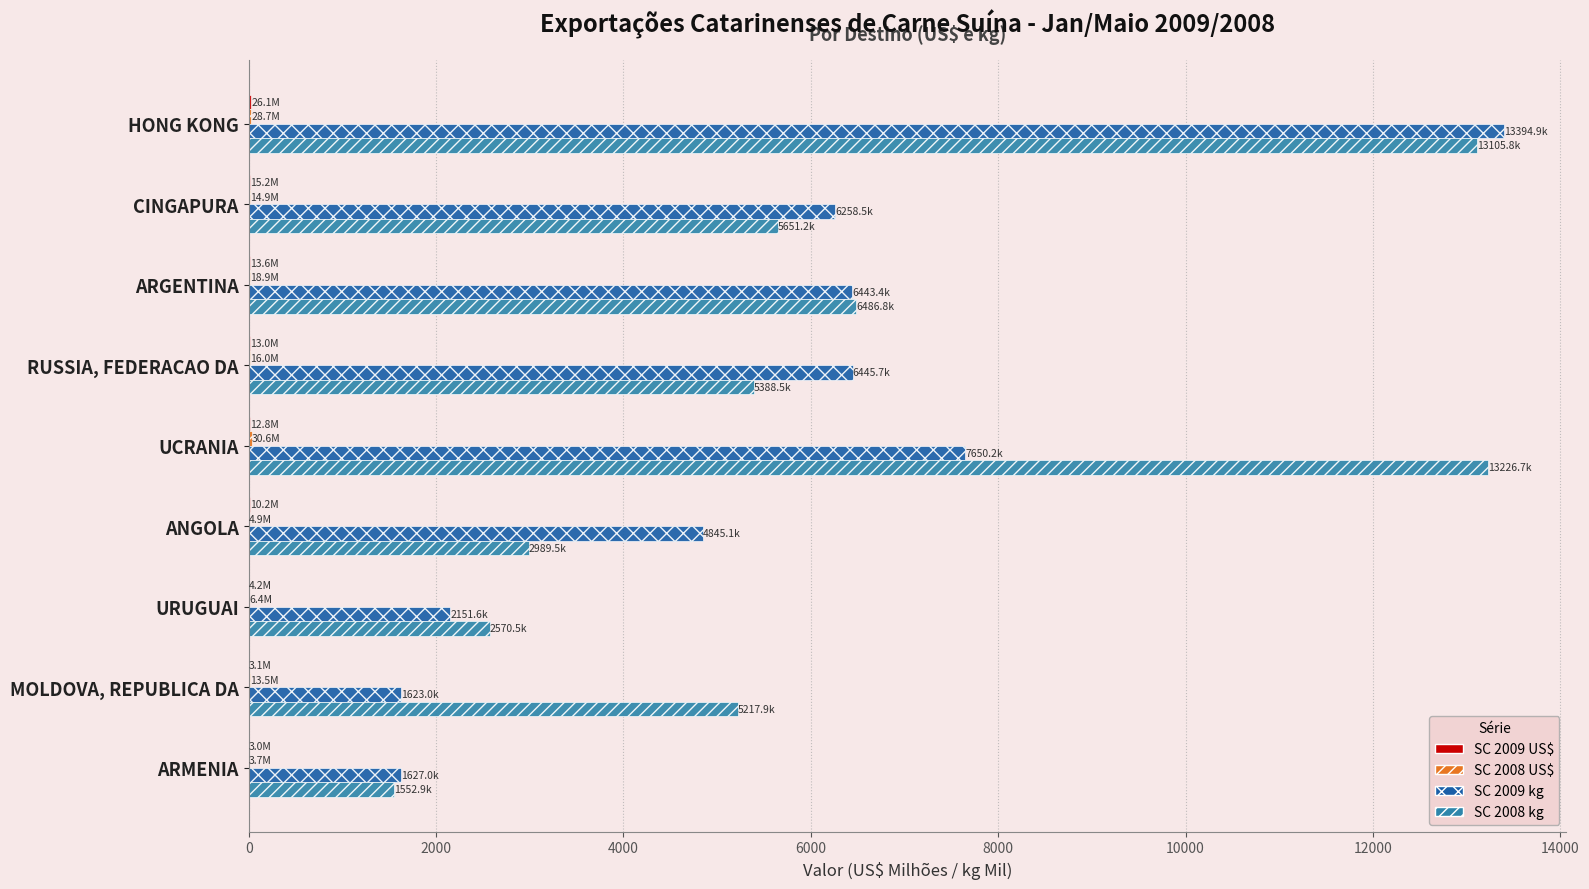

Which category has the highest value in the SC 2009 kg series?

HONG KONG